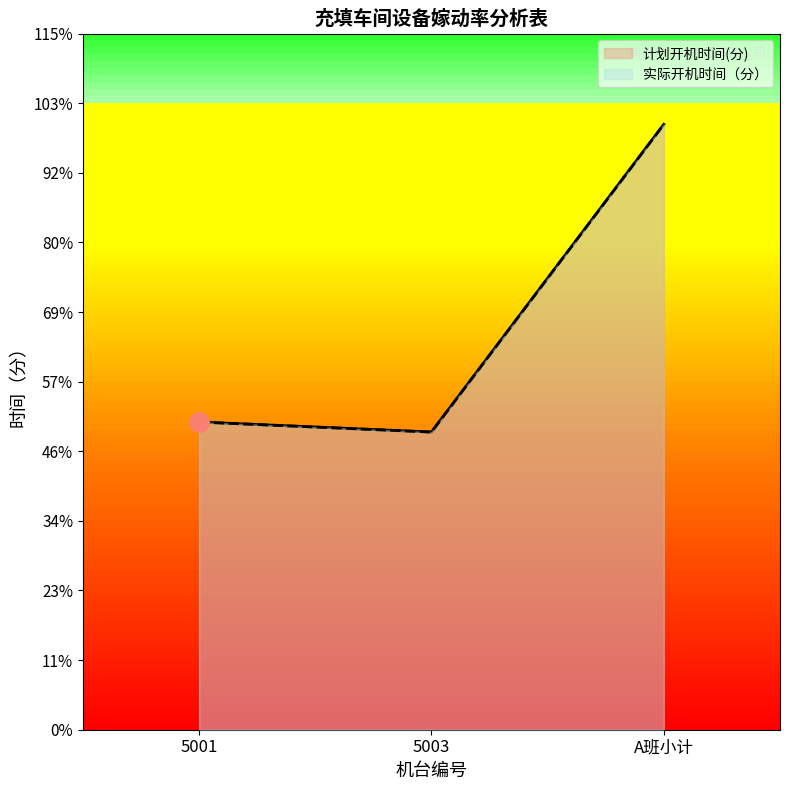

What is the difference between the second highest and minimum values in the 实际开机时间（分） series?

22